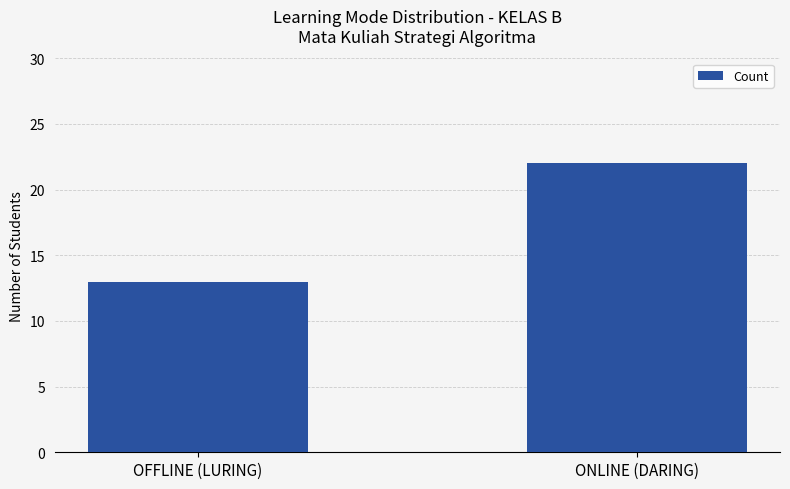

Reading left to right, list all the values displayed in this chart.

OFFLINE (LURING)=13	ONLINE (DARING)=22